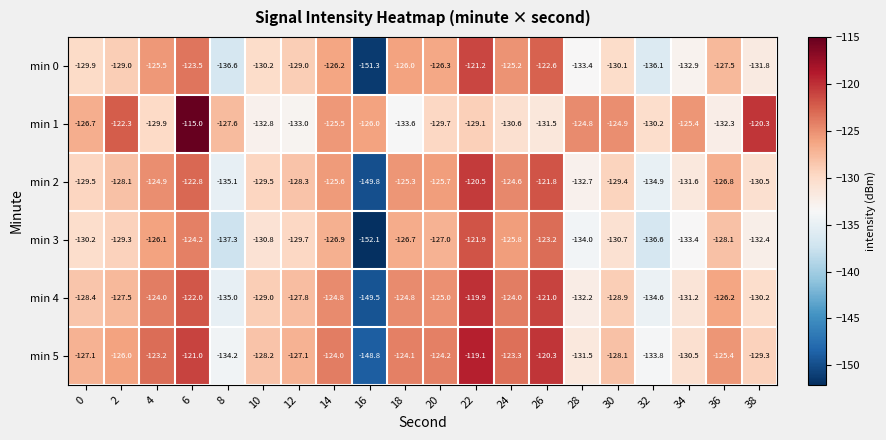

What is the total value across all series at 20?

-757.9